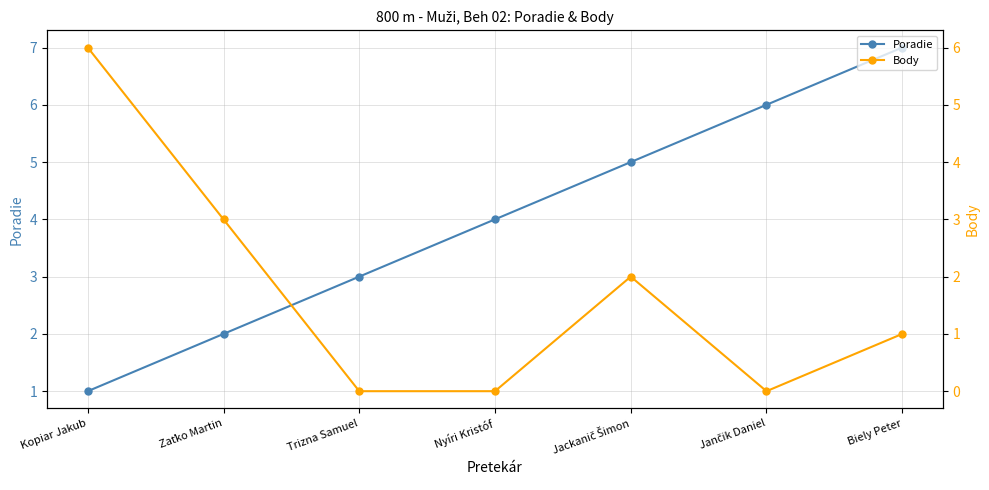

How many values in the Body series are below 1?

3